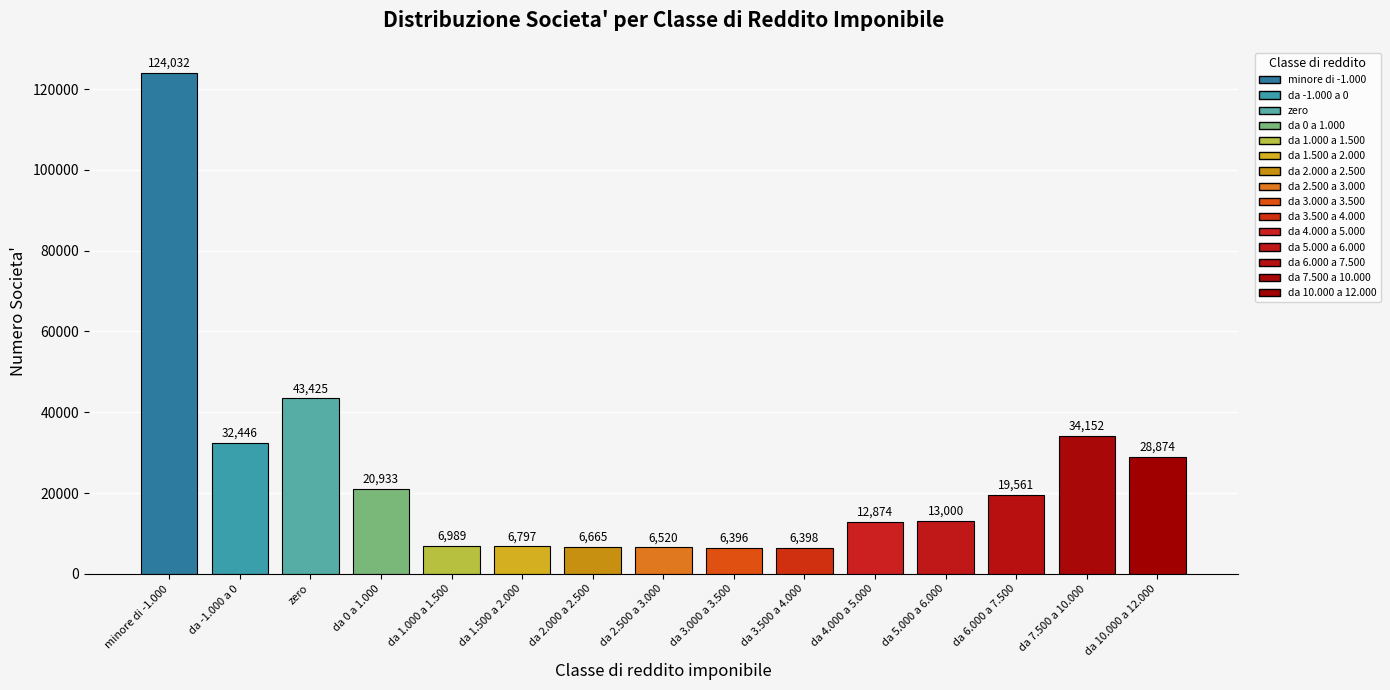

Are the bars horizontal?

No